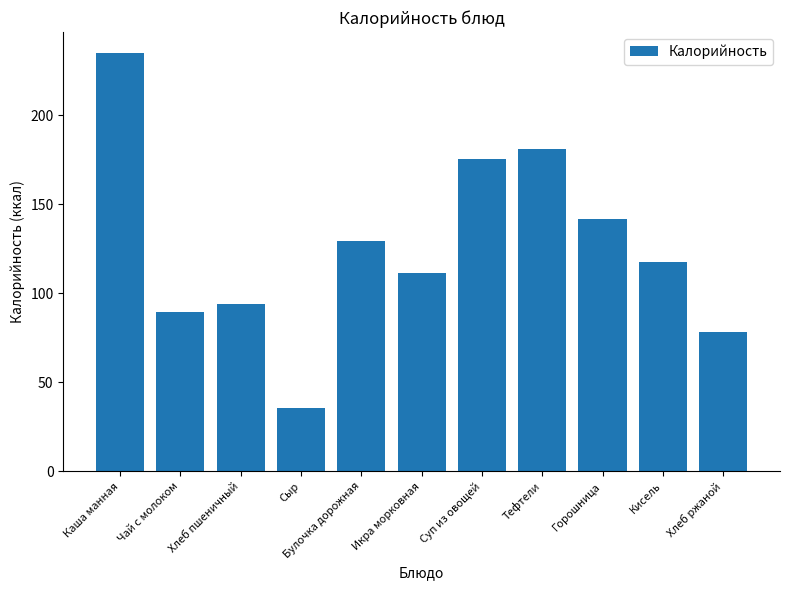

What is the label of the 3rd bar from the left?

Хлеб пшеничный